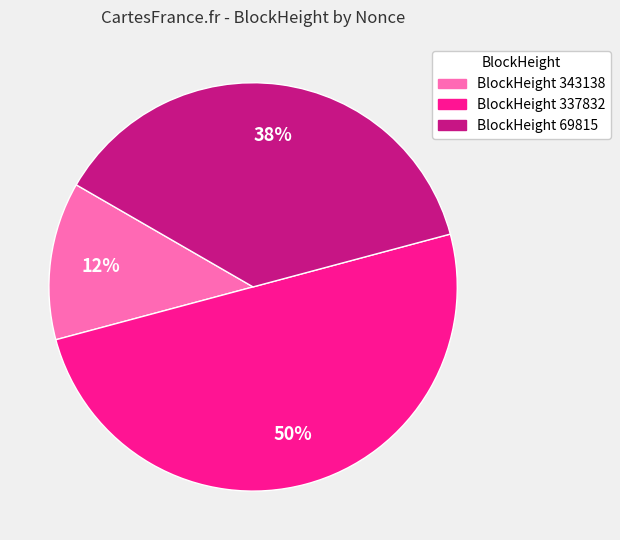

Count the number of slices in the pie.

3